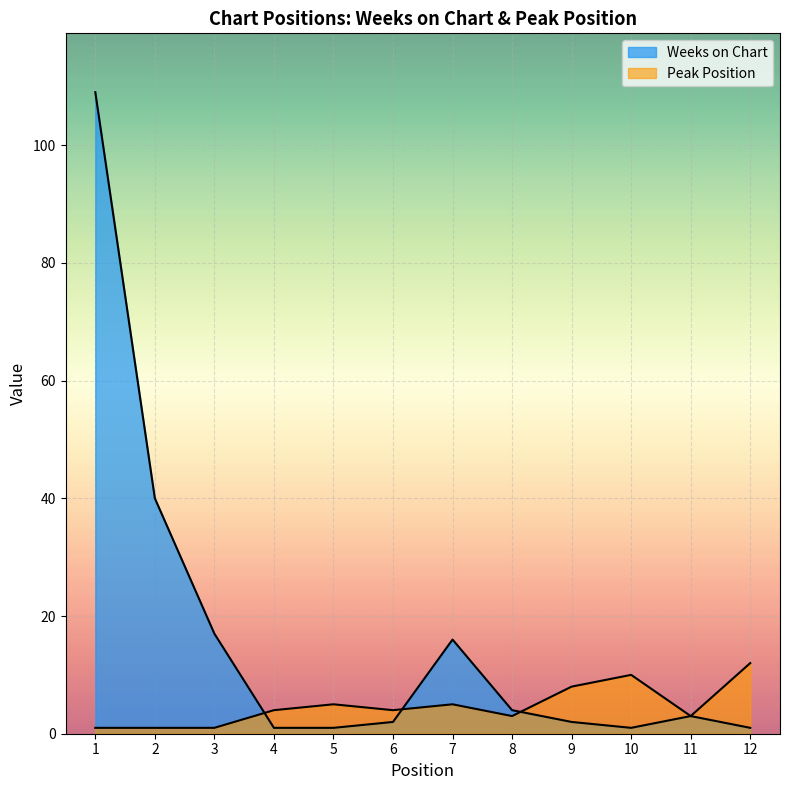

Reading left to right, extract all data points from this chart.

Weeks on Chart: 109	40	17	1	1	2	16	4	2	1	3	1
Peak Position: 1	1	1	4	5	4	5	3	8	10	3	12